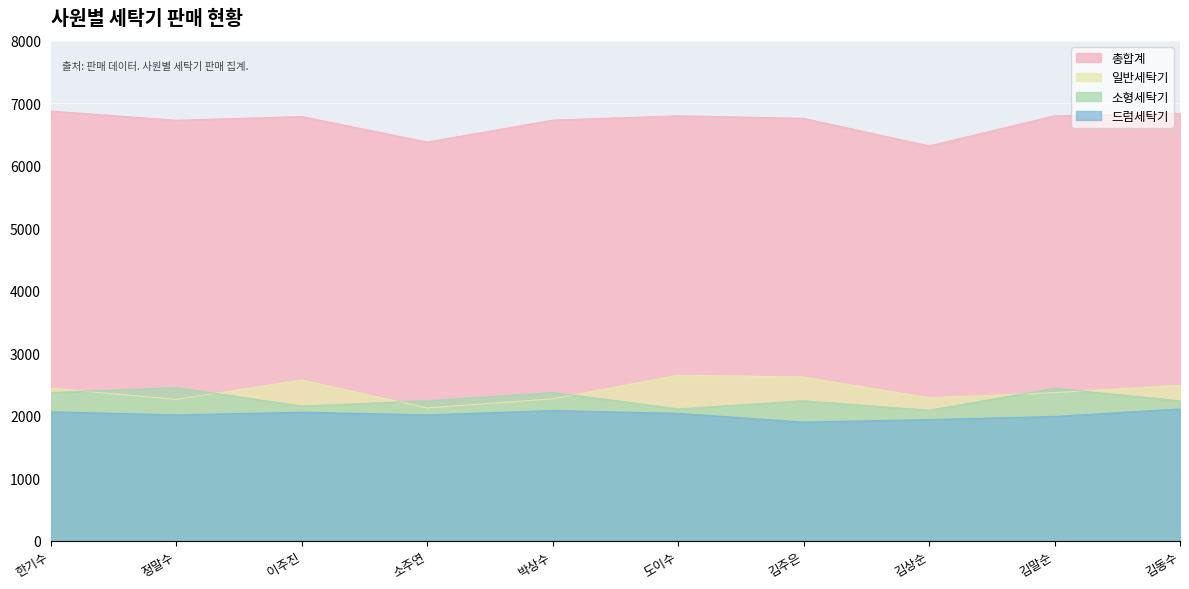

True or false: 소형세탁기 and 총합계 cross at least once.

False